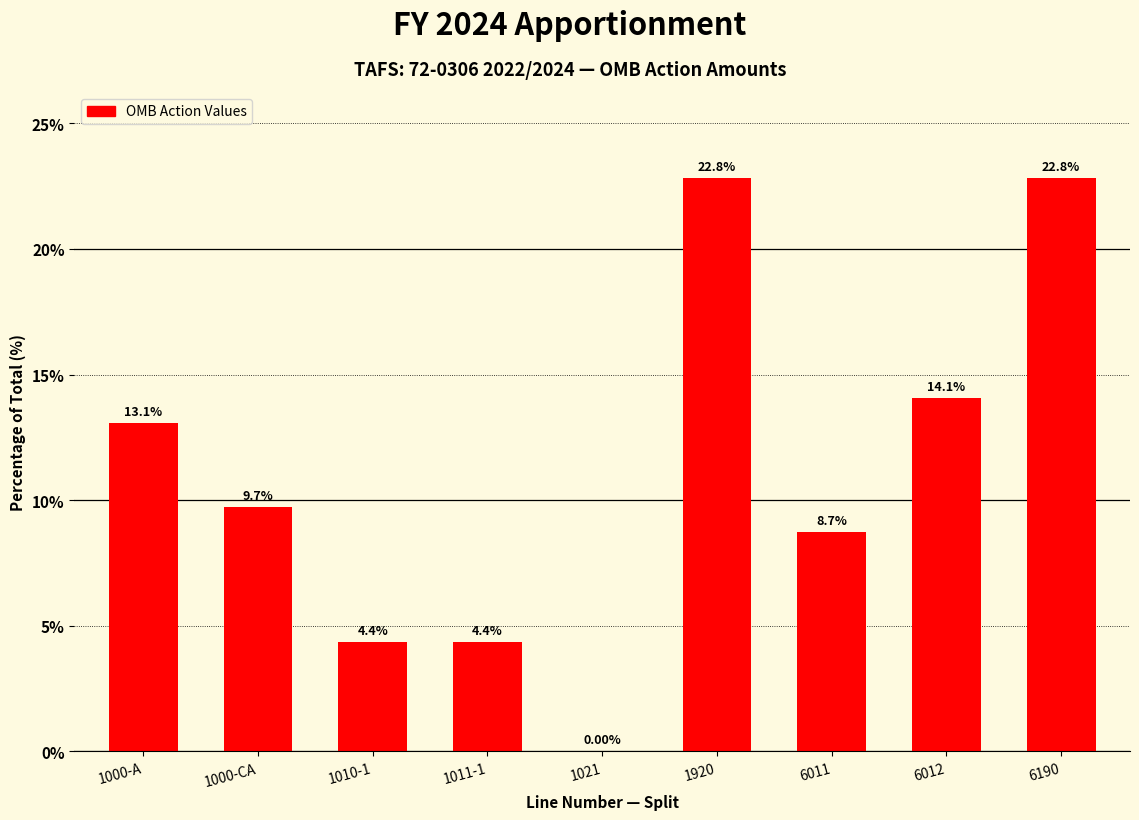

Between 6012 and 1011-1, which is larger?

6012